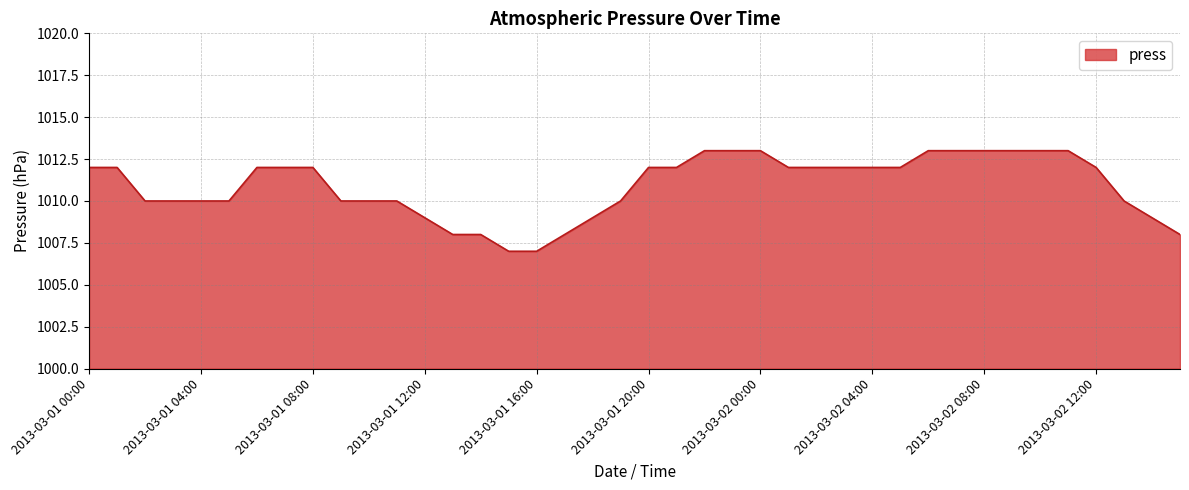

What is the difference between the maximum and minimum values?

6